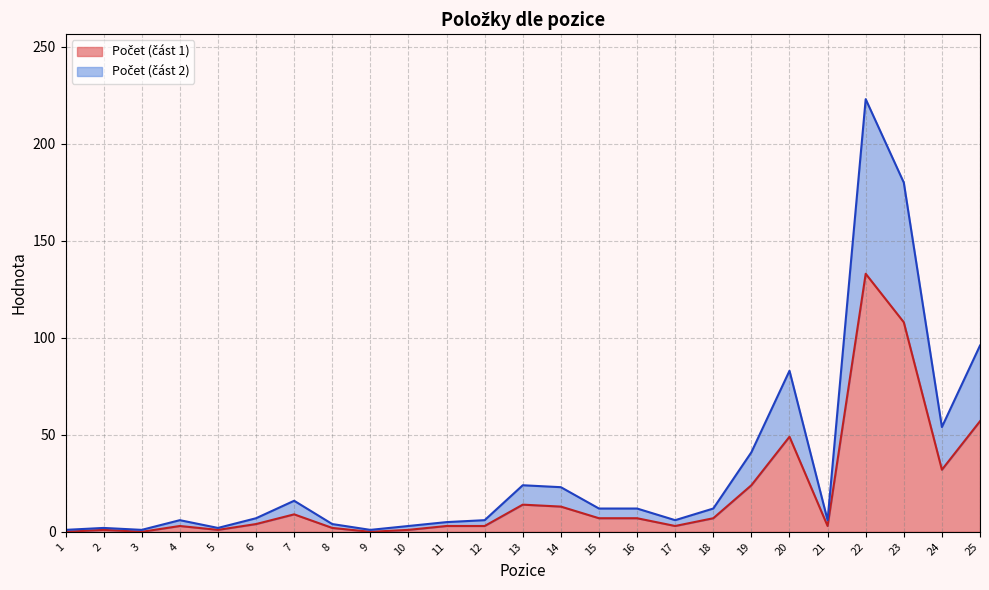

At which category is the sum across all series the highest?

22